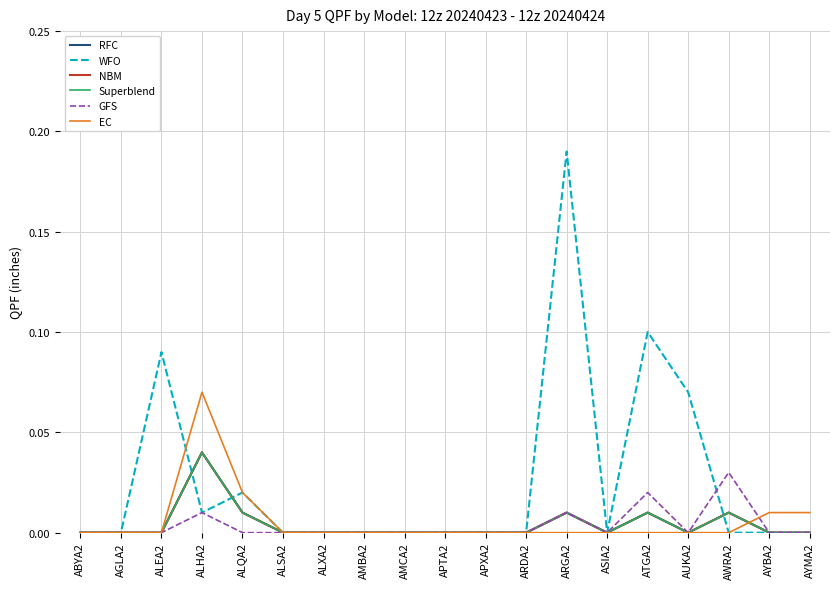

What is the total value across all series at ATGA2?

0.1